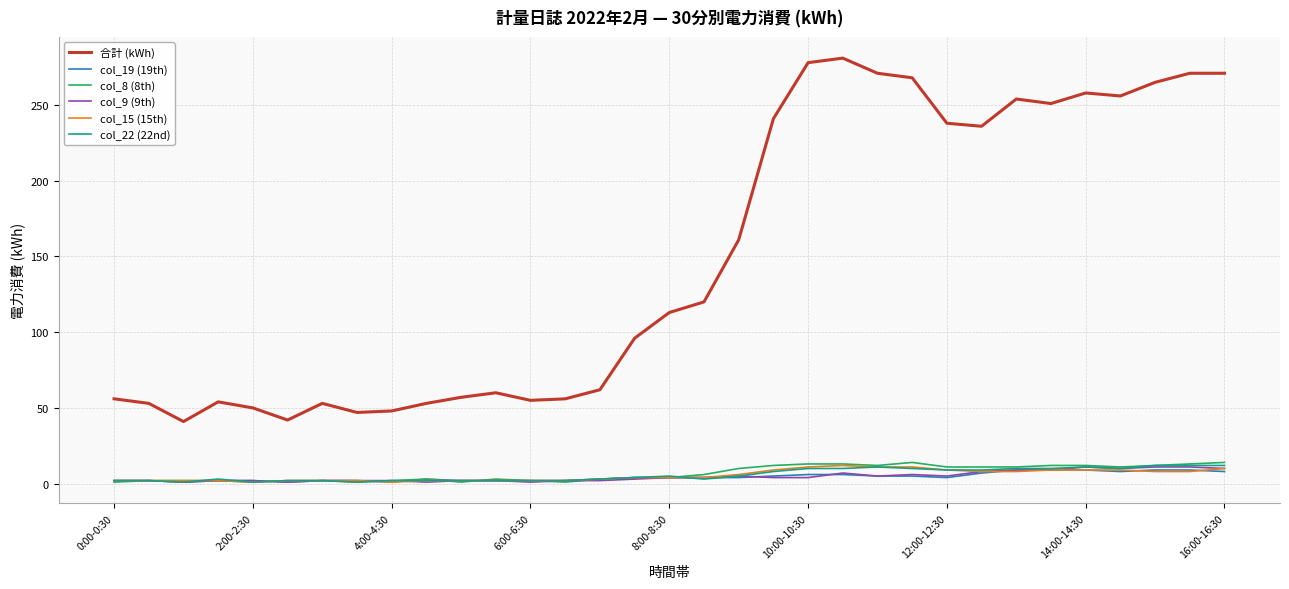

What is the smallest value displayed?

1